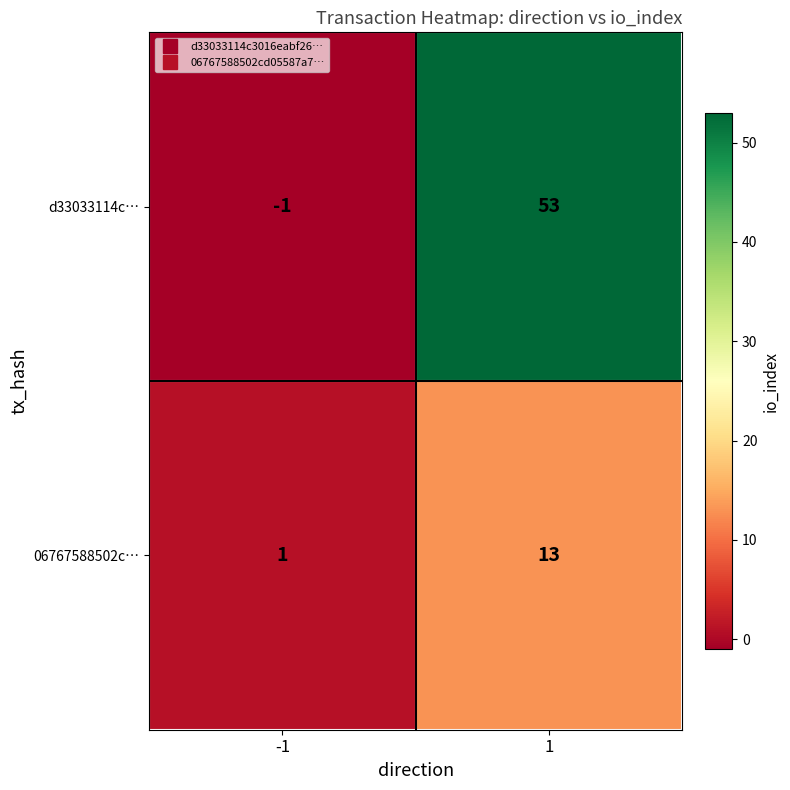

List the series in order of their peak value, highest first.

d33033114c…, 06767588502c…